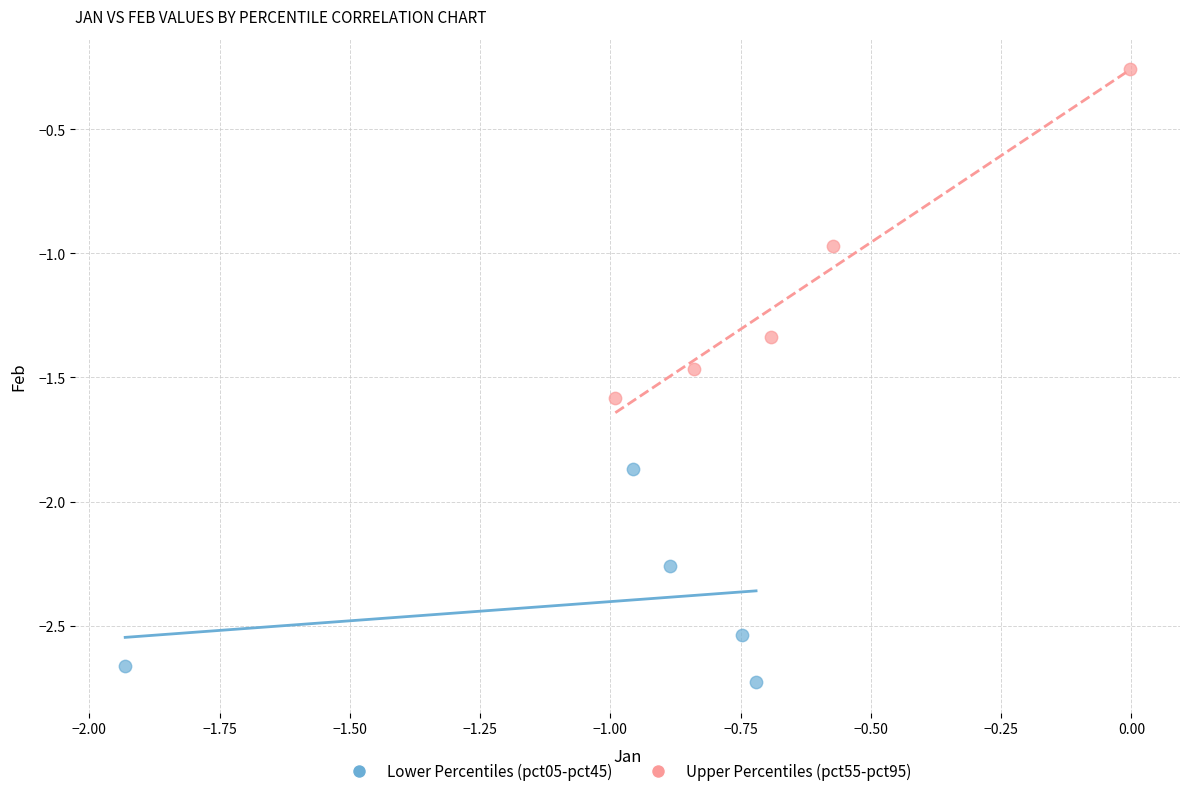

Which series has the largest Y range (max minus min)?

Upper Percentiles (pct55-pct95)